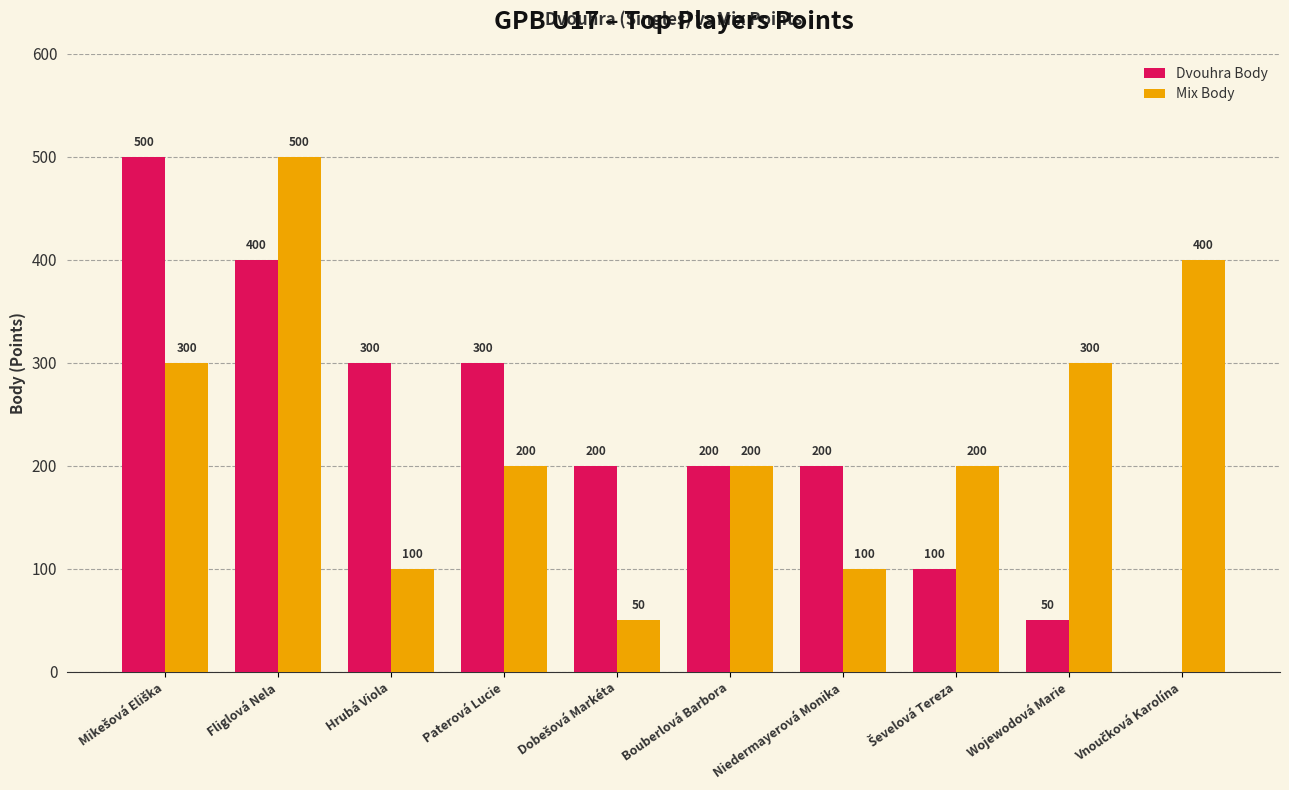

Which series has the largest total across all categories?

Mix Body